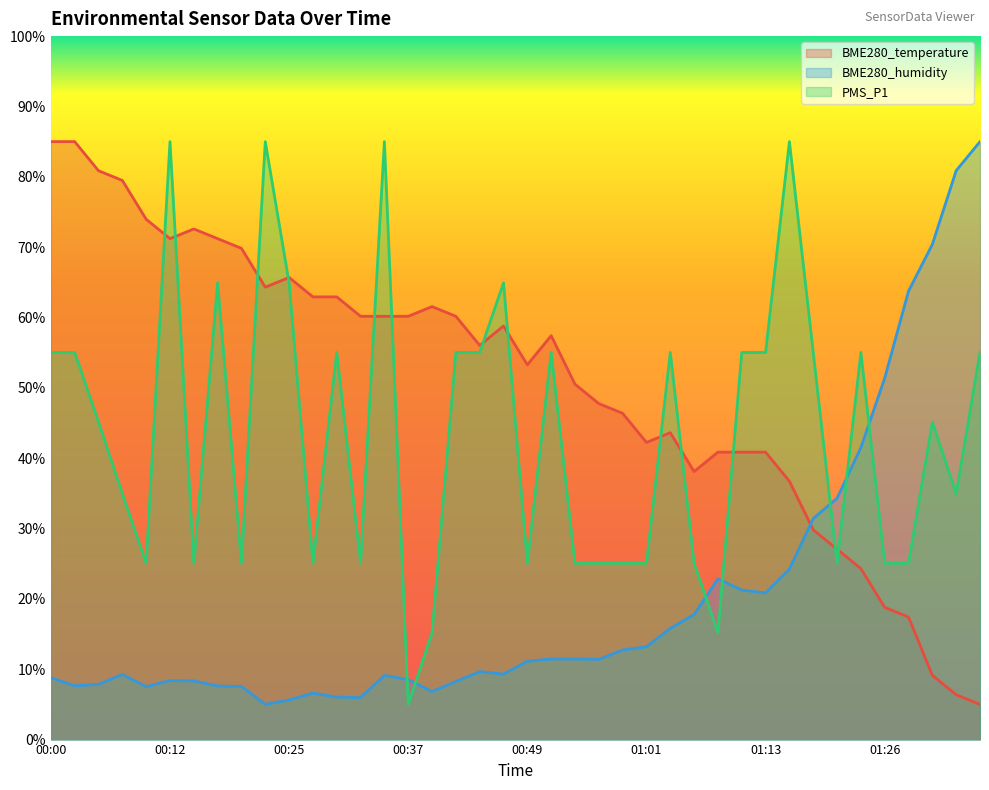

What is the label of the 14th point from the left?

00:32